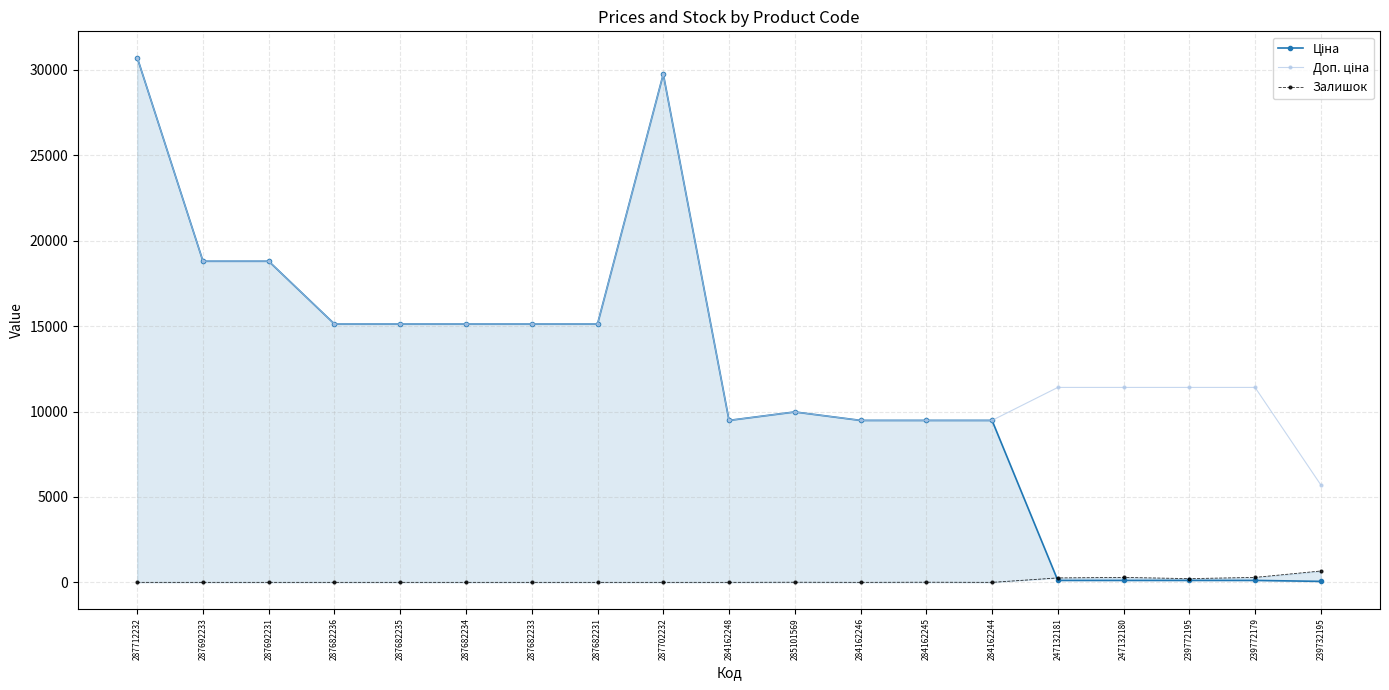

The value of Залишок at 239772195 is 90.0. True or false?

False